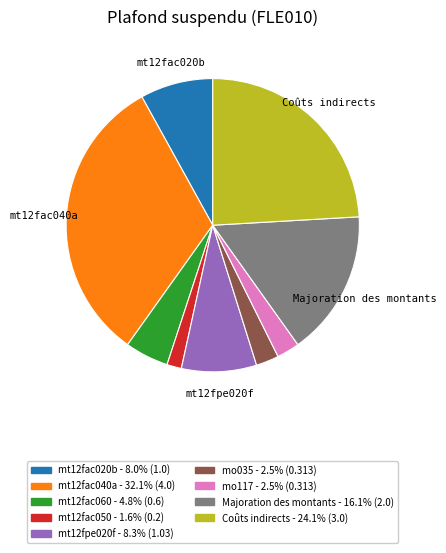

Which has a higher value, mt12fpe020f or mo117?

mt12fpe020f